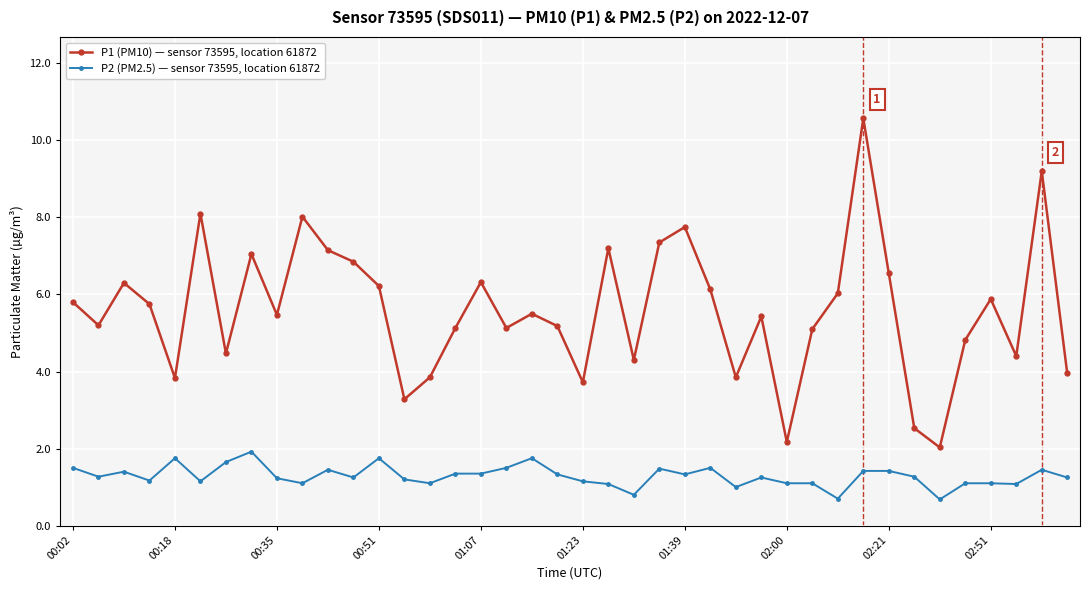

At how many categories does at least one series exceed 9?

2